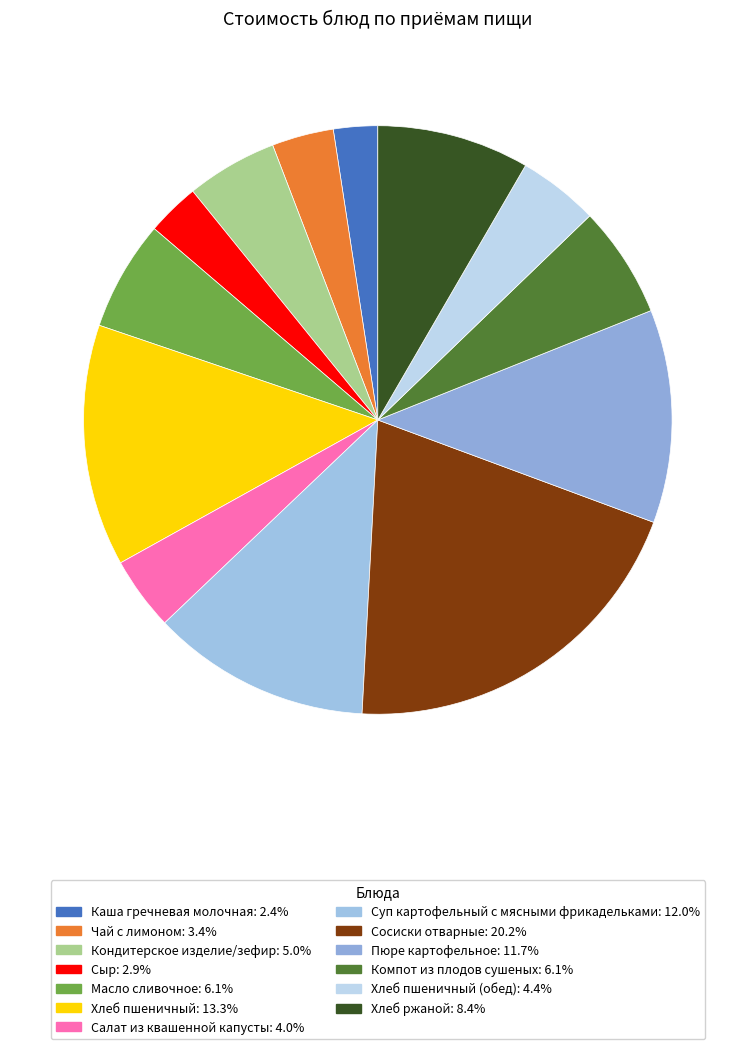

Rank the categories by value from lowest to highest.

Каша гречневая молочная, Сыр, Чай с лимоном, Салат из квашенной капусты, Хлеб пшеничный (обед), Кондитерское изделие/зефир, Масло сливочное, Компот из плодов сушеных, Хлеб ржаной, Пюре картофельное, Суп картофельный с мясными фрикадельками, Хлеб пшеничный, Сосиски отварные